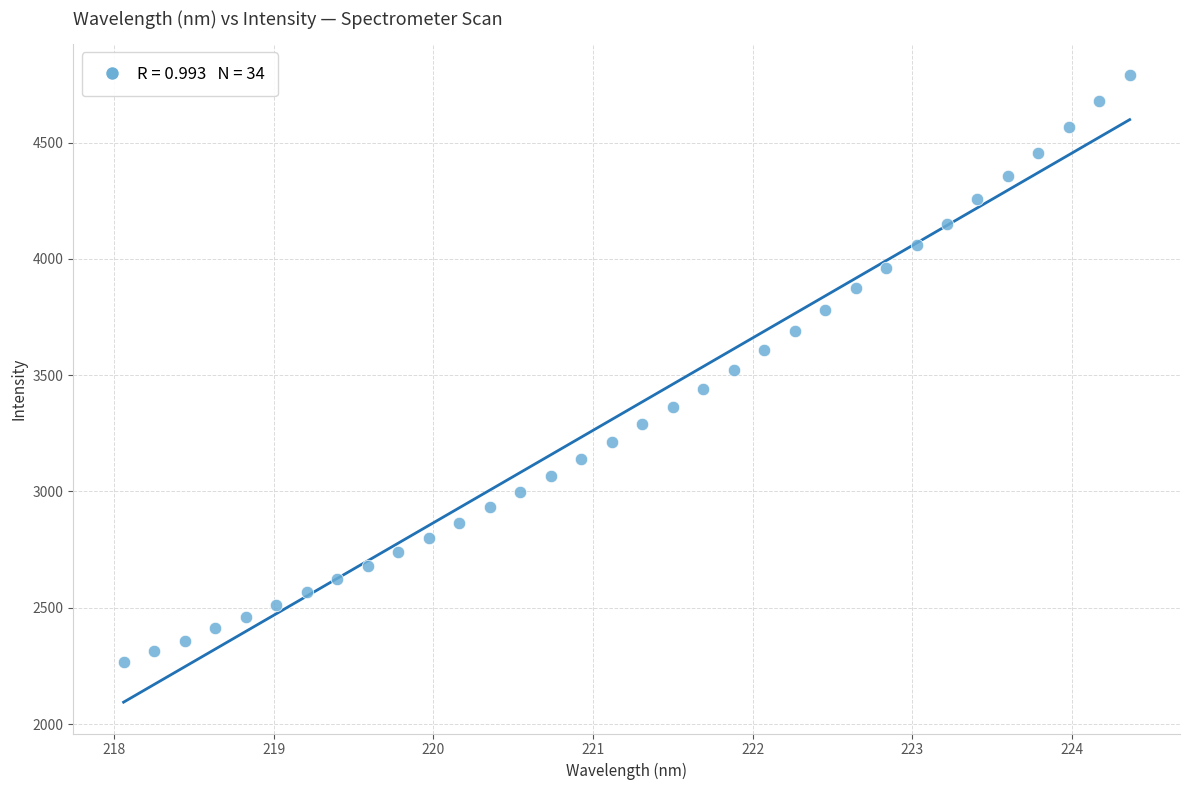

What is the range of X values (max minus min)?

6.3